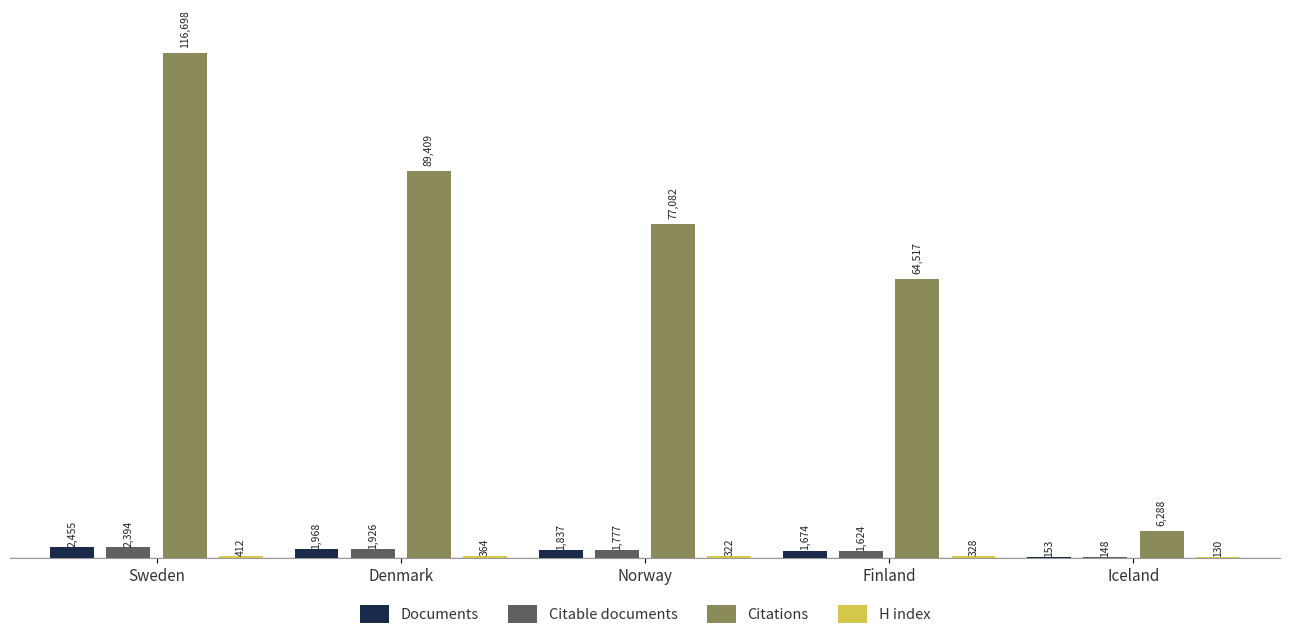

What is the spread (max minus min) of values at Norway?

76760